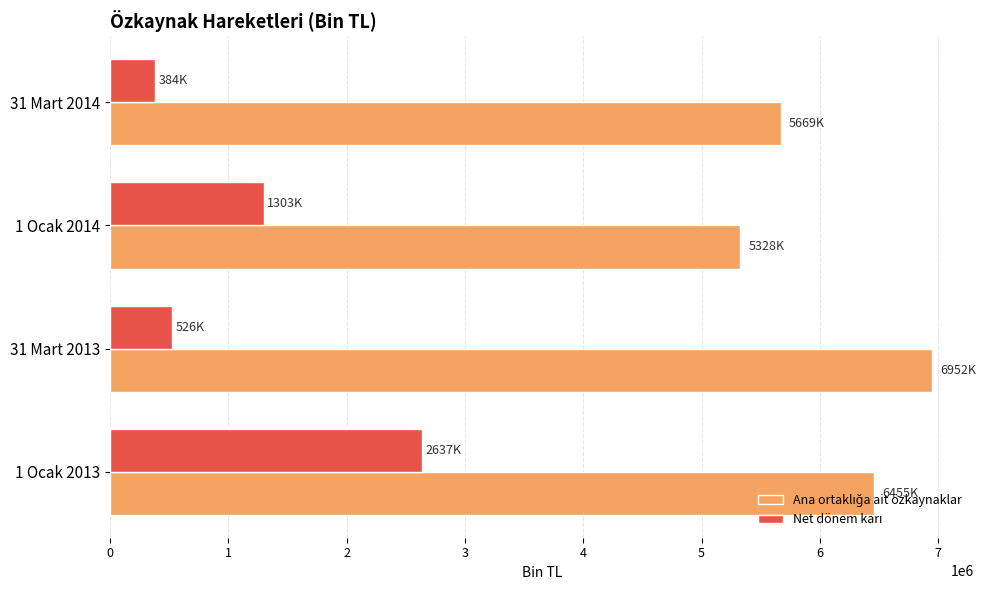

What is the difference between the highest and lowest values at 1 Ocak 2014?

4024564